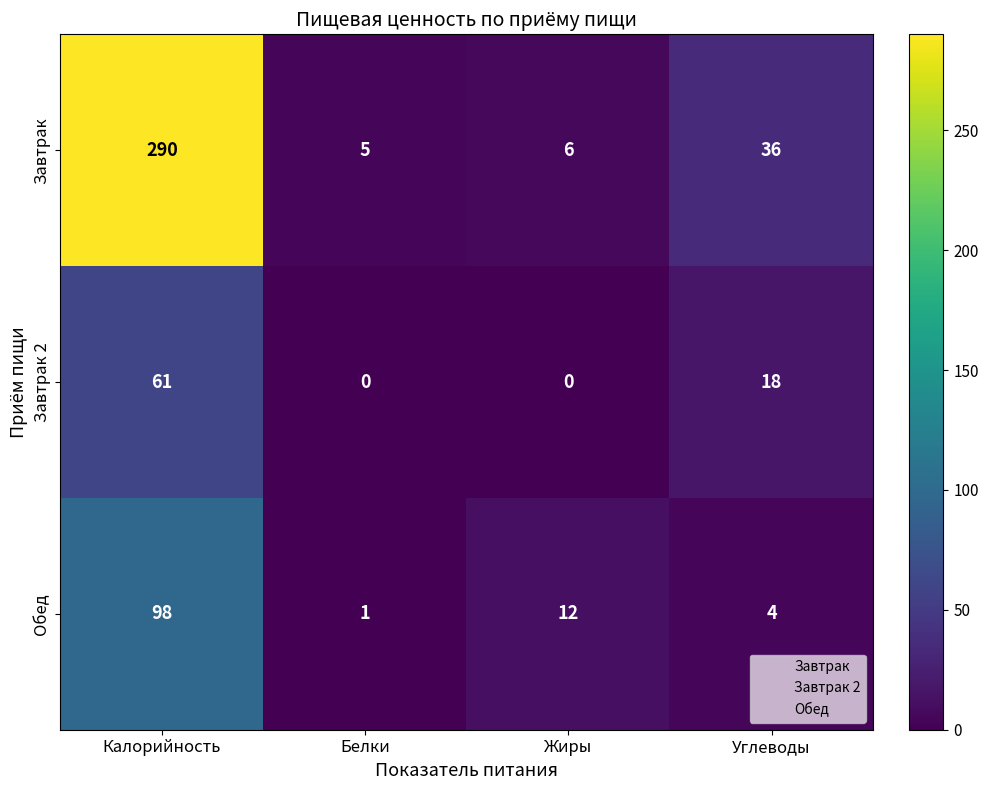

What is the sum of the Завтрак 2 values at Углеводы and Жиры?

18